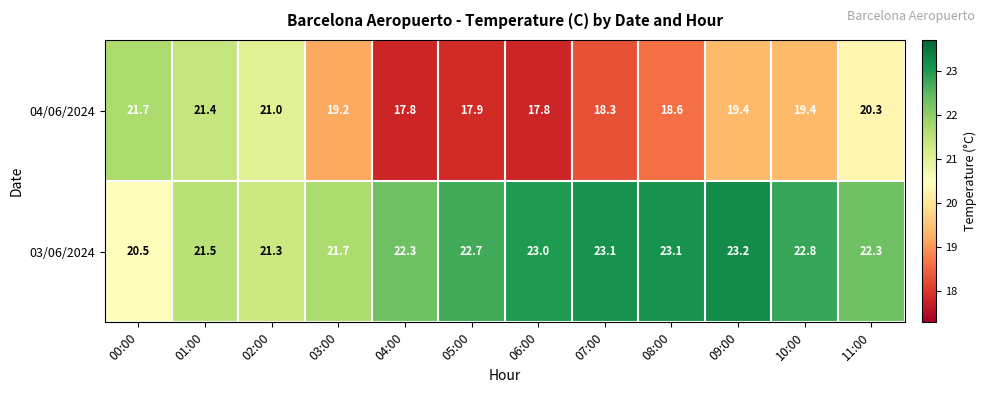

Count the number of categories in the chart.

12